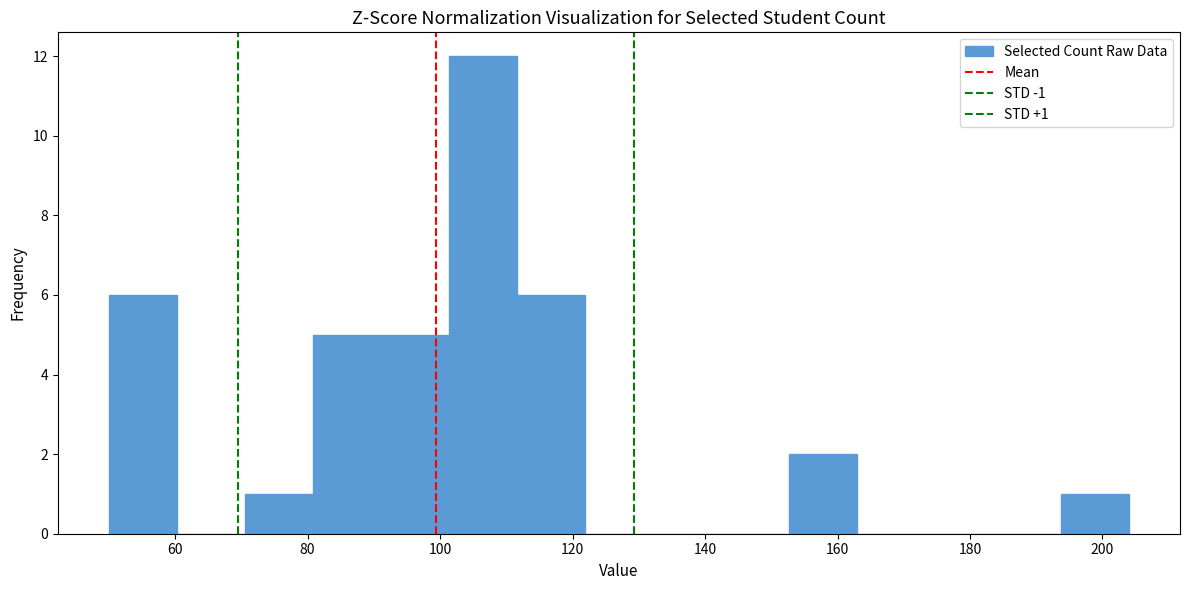

Which range on the x-axis has the tallest bar?

102 to 112